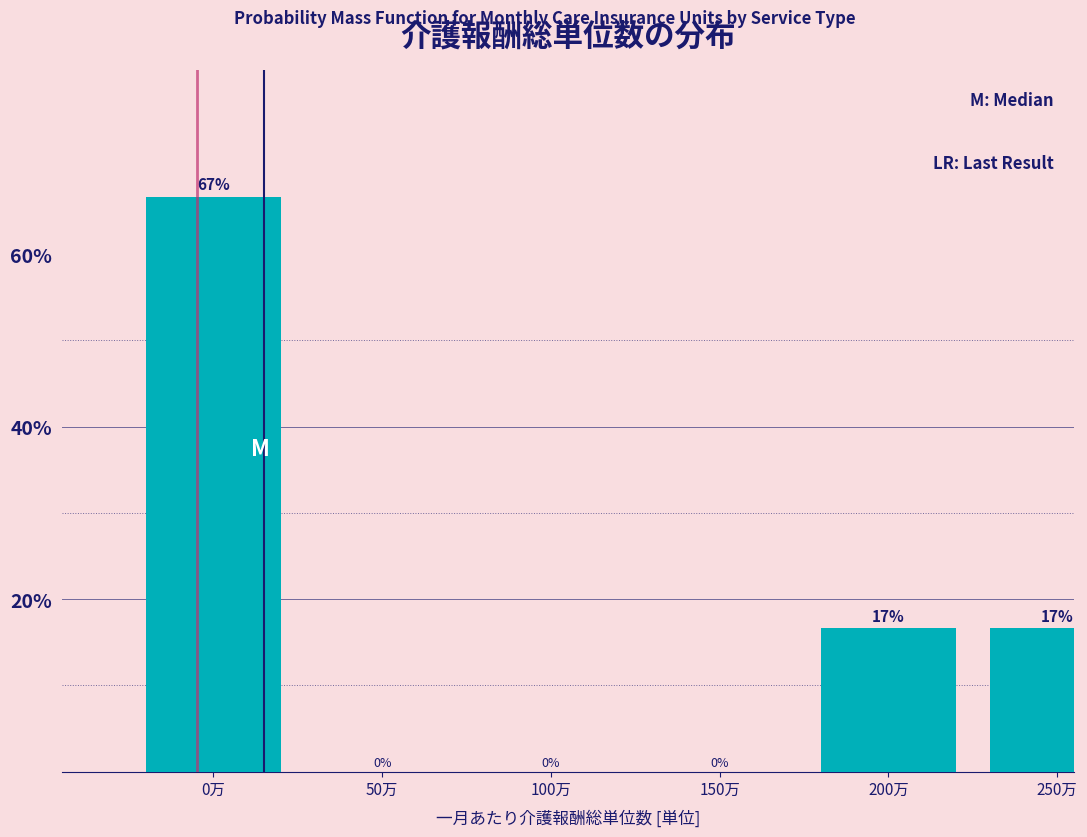

At which label does the data first exceed 16?

0万